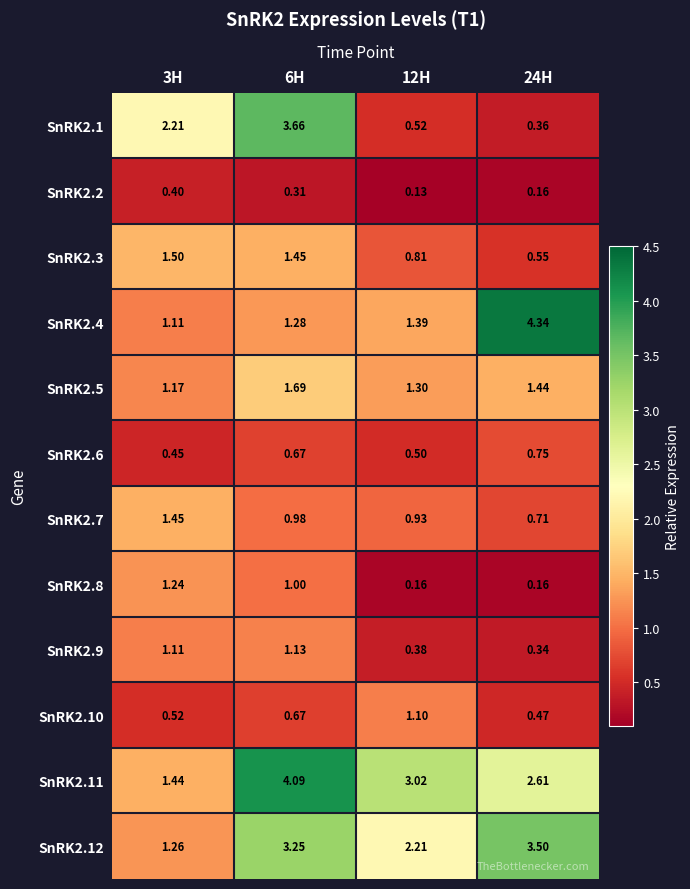

Reading right to left, extract all data points from this chart.

SnRK2.1: 24H=0.4	12H=0.5	6H=3.7	3H=2.2
SnRK2.2: 24H=0.2	12H=0.1	6H=0.3	3H=0.4
SnRK2.3: 24H=0.6	12H=0.8	6H=1.4	3H=1.5
SnRK2.4: 24H=4.3	12H=1.4	6H=1.3	3H=1.1
SnRK2.5: 24H=1.4	12H=1.3	6H=1.7	3H=1.2
SnRK2.6: 24H=0.8	12H=0.5	6H=0.7	3H=0.5
SnRK2.7: 24H=0.7	12H=0.9	6H=1.0	3H=1.4
SnRK2.8: 24H=0.2	12H=0.2	6H=1.0	3H=1.2
SnRK2.9: 24H=0.3	12H=0.4	6H=1.1	3H=1.1
SnRK2.10: 24H=0.5	12H=1.1	6H=0.7	3H=0.5
SnRK2.11: 24H=2.6	12H=3.0	6H=4.1	3H=1.4
SnRK2.12: 24H=3.5	12H=2.2	6H=3.2	3H=1.3